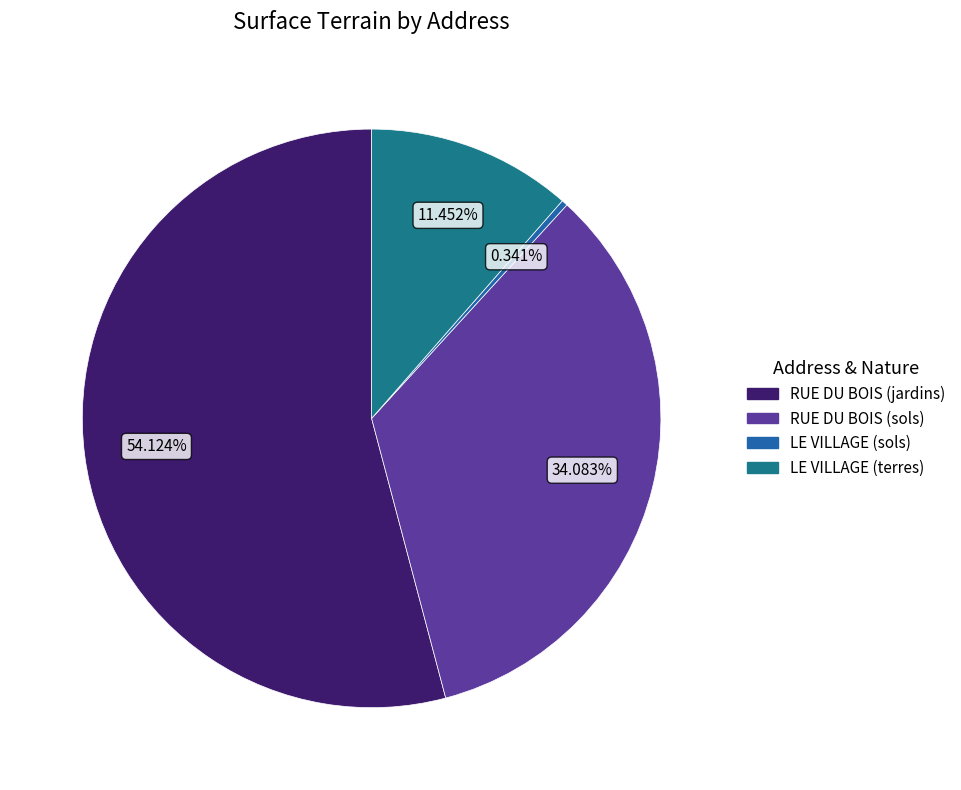

What is the smallest slice in the pie chart?

LE VILLAGE (sols)